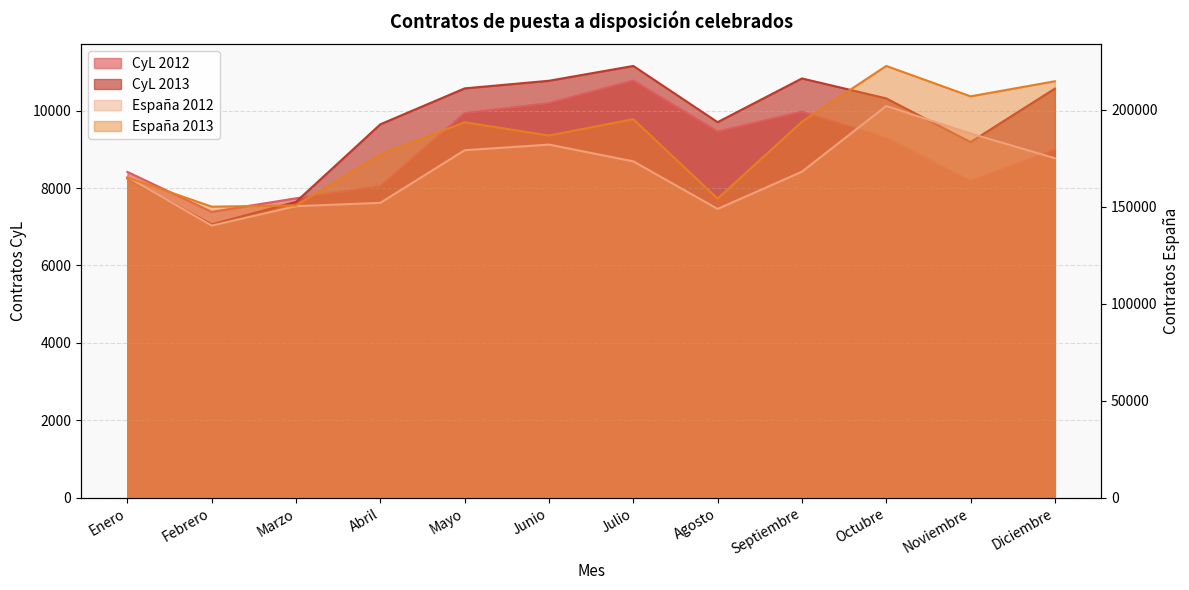

What is the label of the 7th point from the left?

Julio